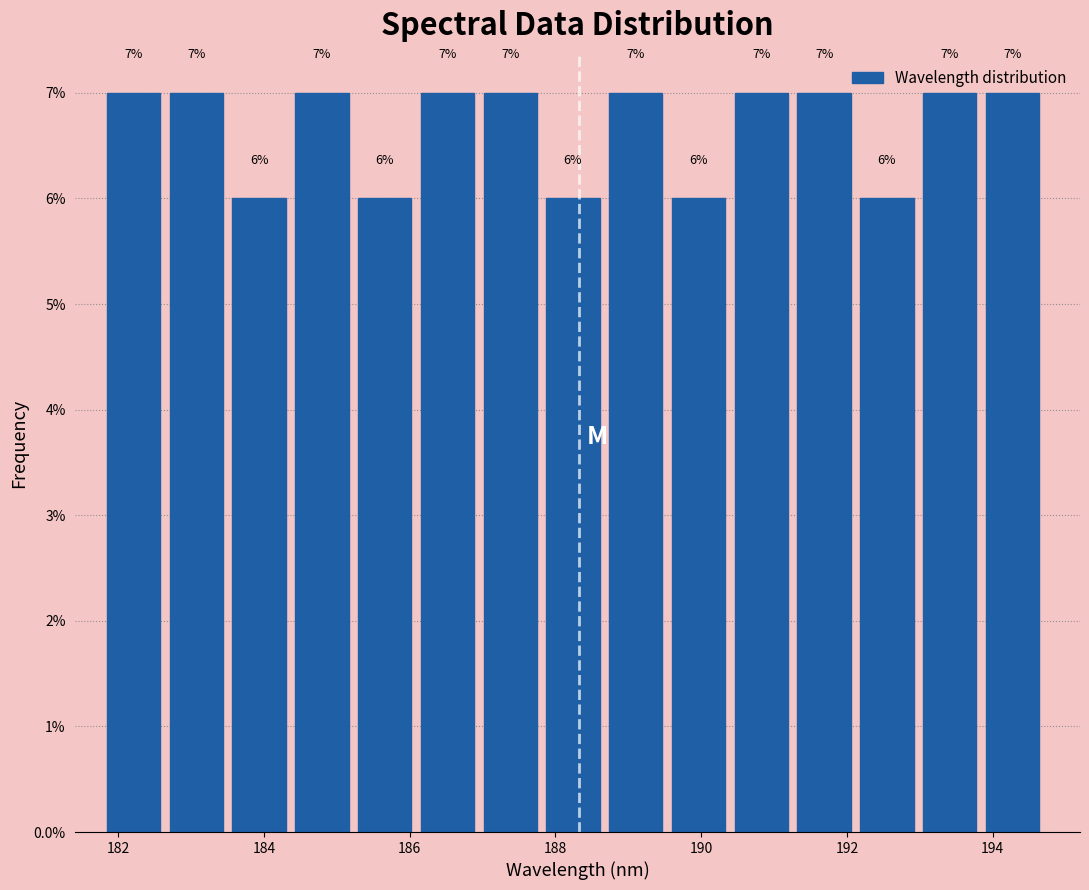

How tall is the bar that spans 187.8 to 188.8 on the x-axis? The bar edges are not printed on the chart, so give them approximately, as read against the axis.

6